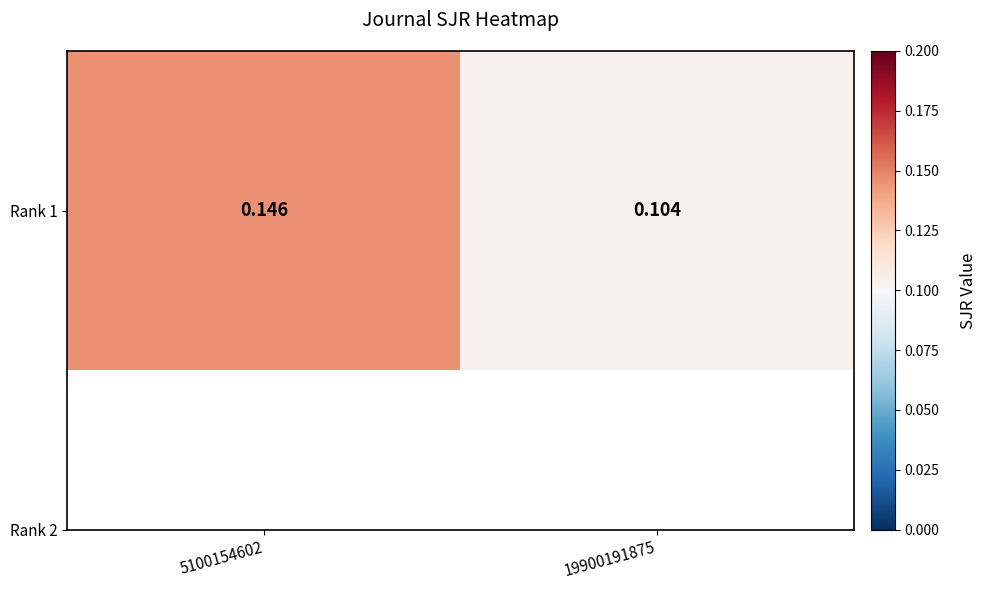

Where is the data nearest to the value 0?

19900191875